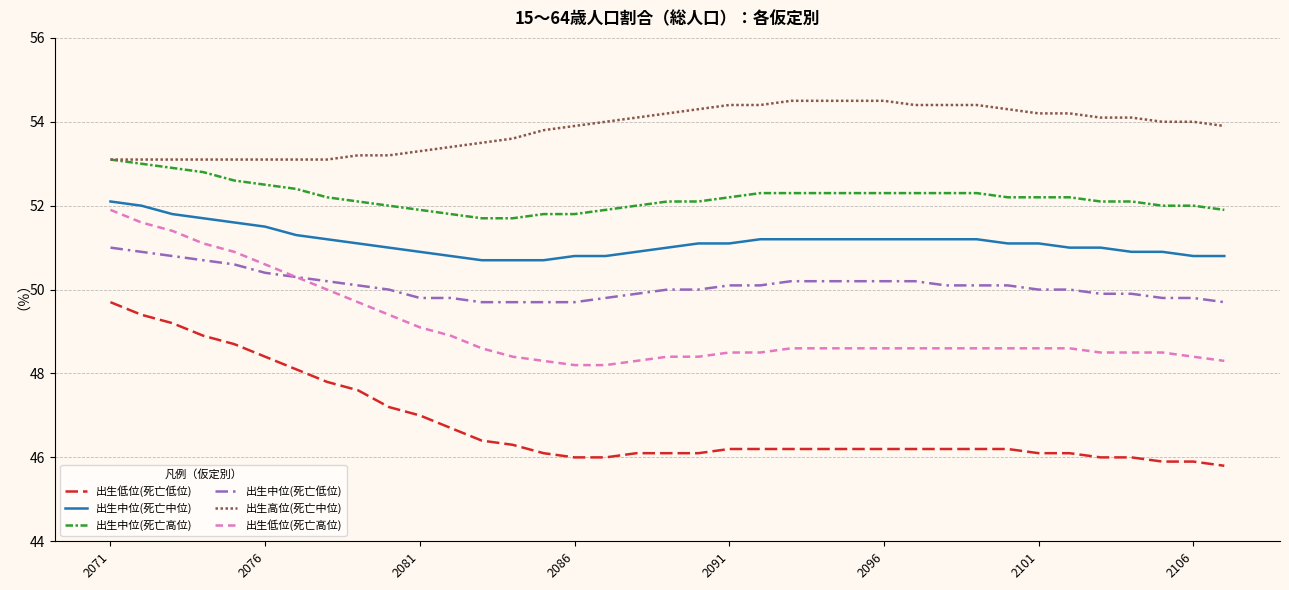

True or false: 出生低位(死亡高位) and 出生中位(死亡高位) intersect in this chart.

False